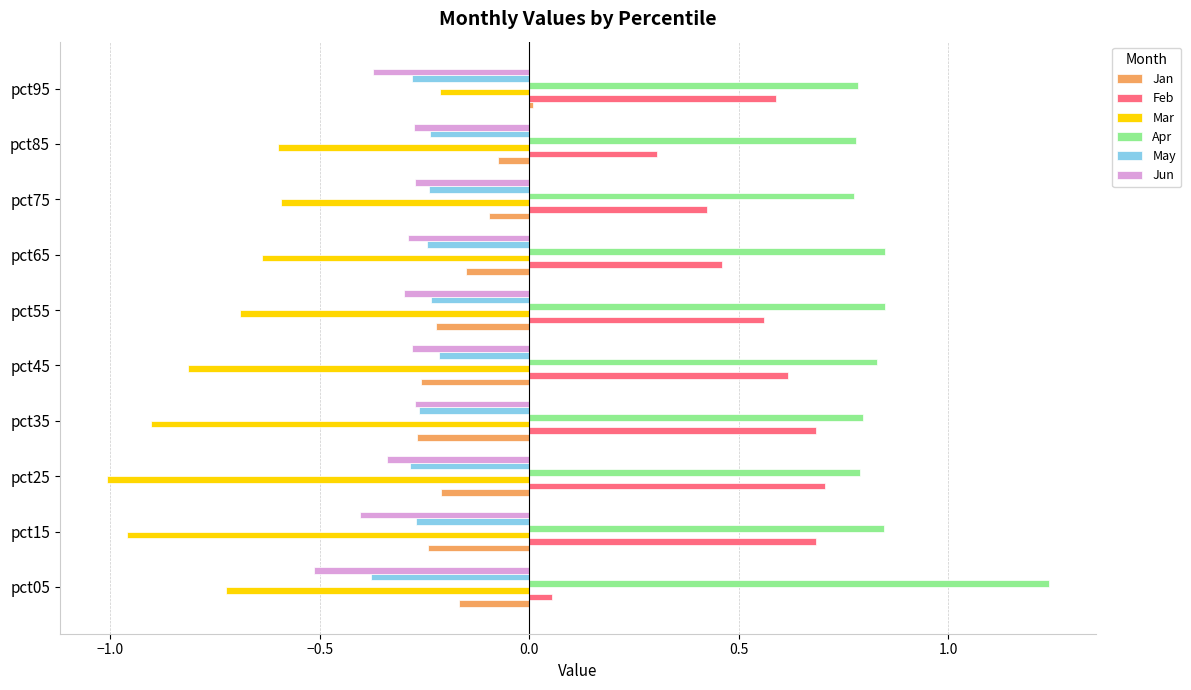

What is the difference between the highest and lowest values at pct85?

1.4